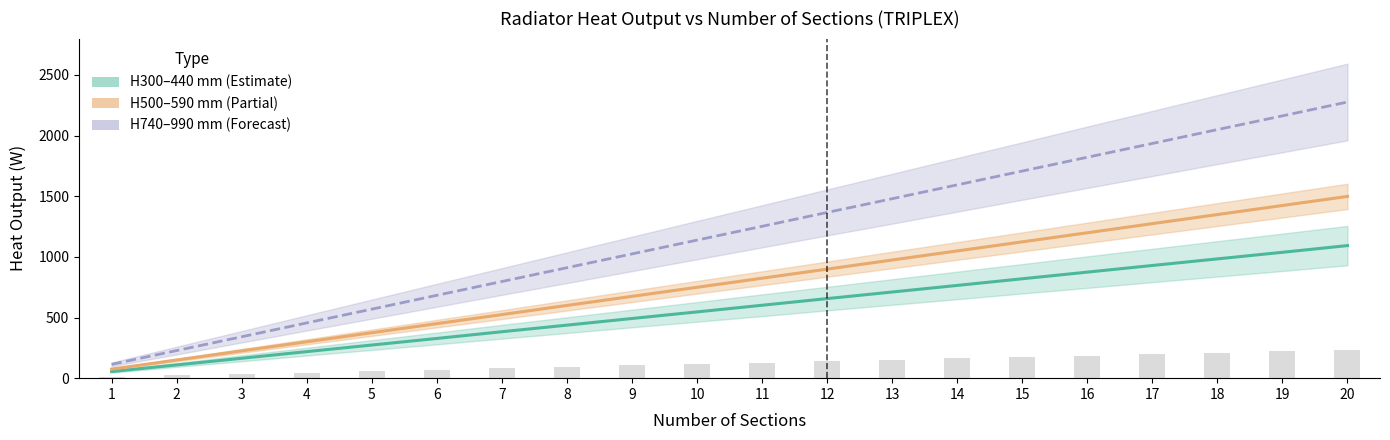

Are the bars grouped side by side (vs. stacked)?

Yes